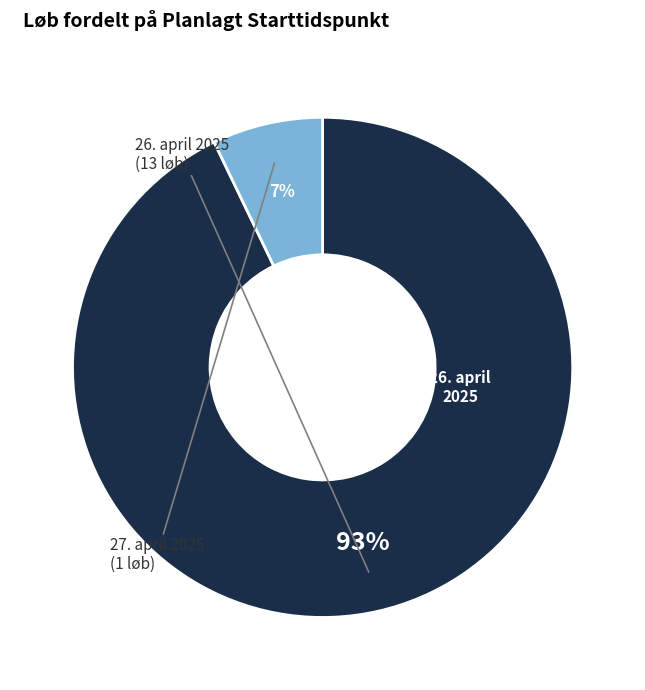

Is there a majority slice in this chart?

Yes